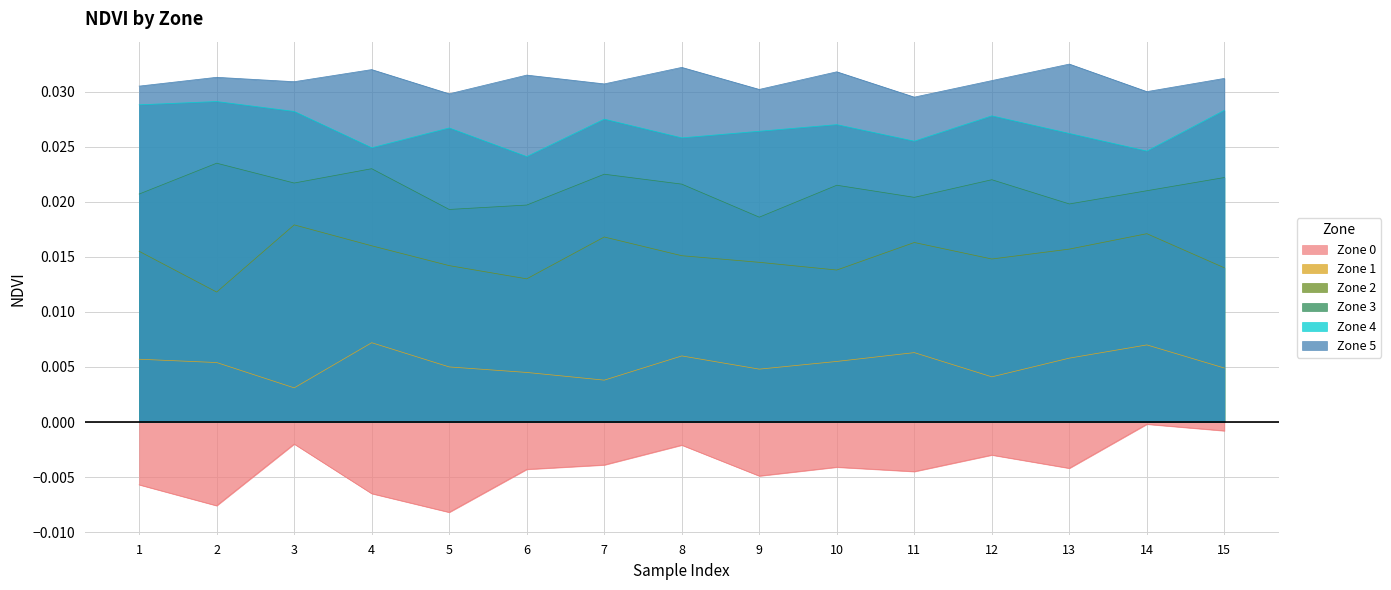

Which has a higher value, 11 or 1?

11